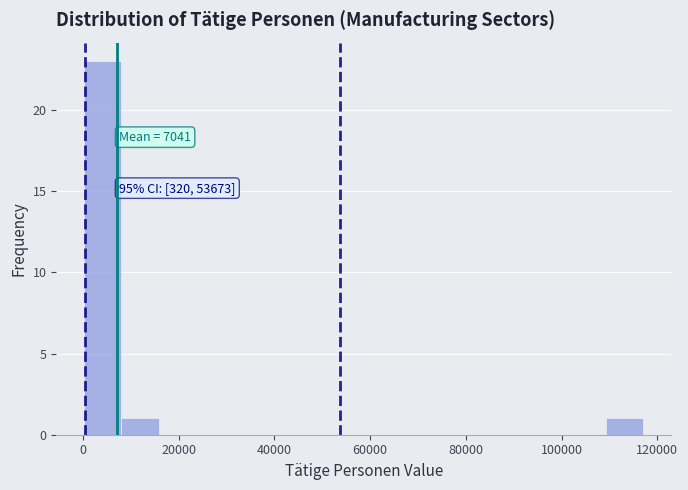

Read against the x-axis, roughly where is the centre of the tallest bar?

4000